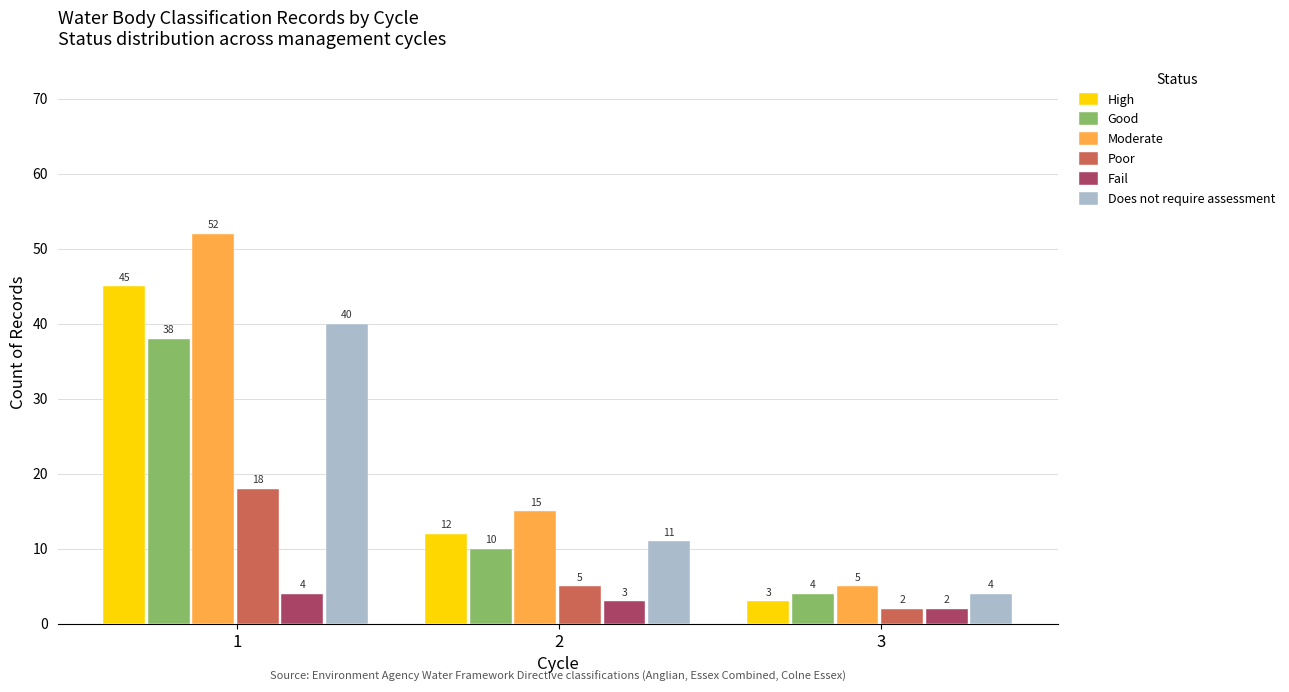

What is the sum of the Moderate values at 2 and 3?

20